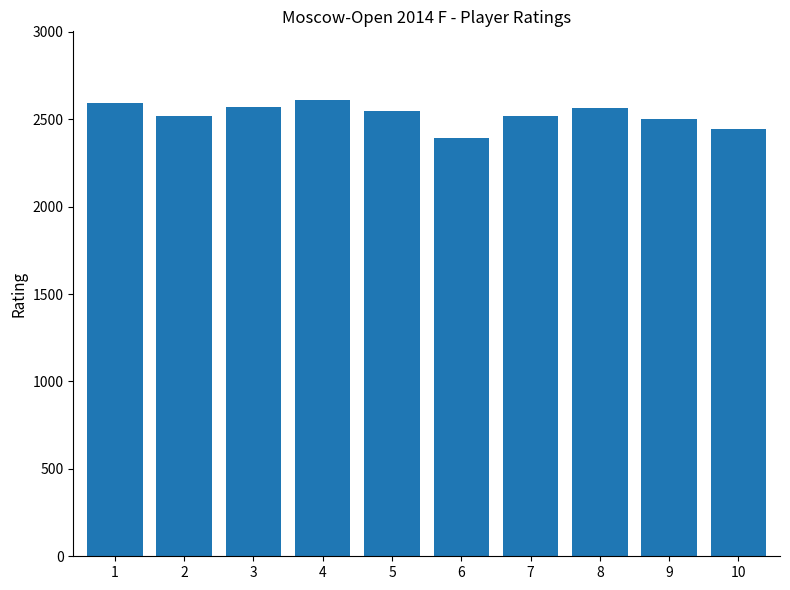

How many data points does each series have?

10